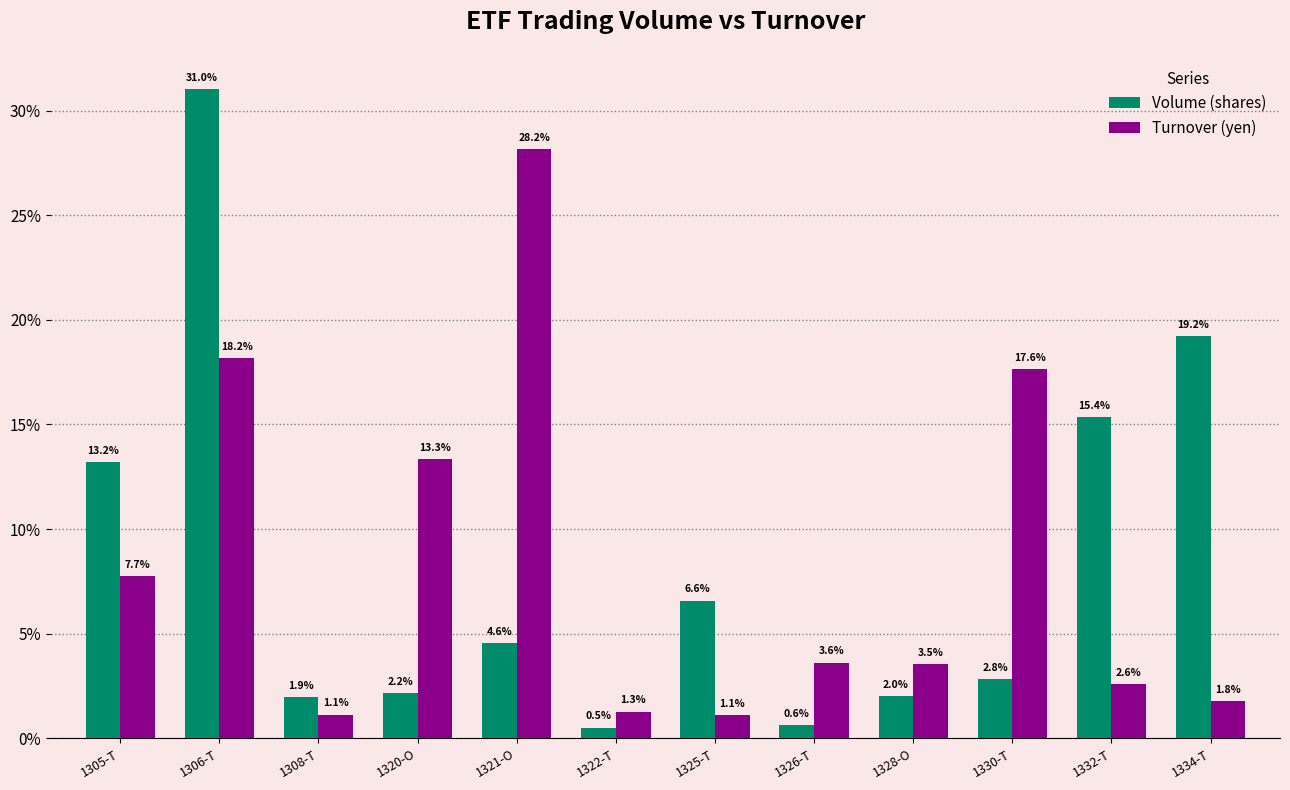

List the labels in order of Volume (shares) value, largest first.

1306-T, 1334-T, 1332-T, 1305-T, 1325-T, 1321-O, 1330-T, 1320-O, 1328-O, 1308-T, 1326-T, 1322-T